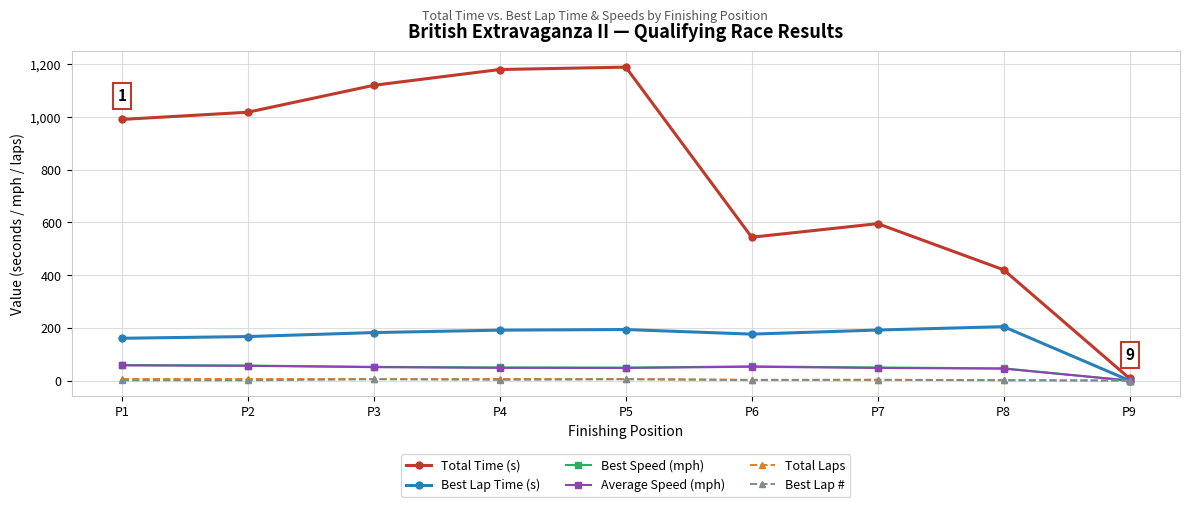

How many distinct data groups are displayed?

6